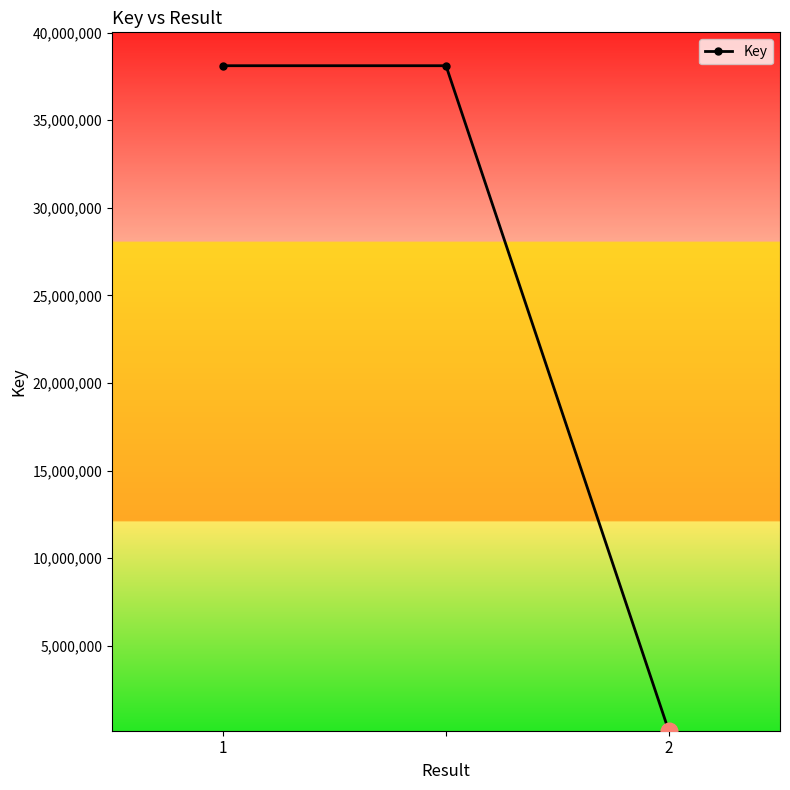

What is the smallest value displayed?

160679